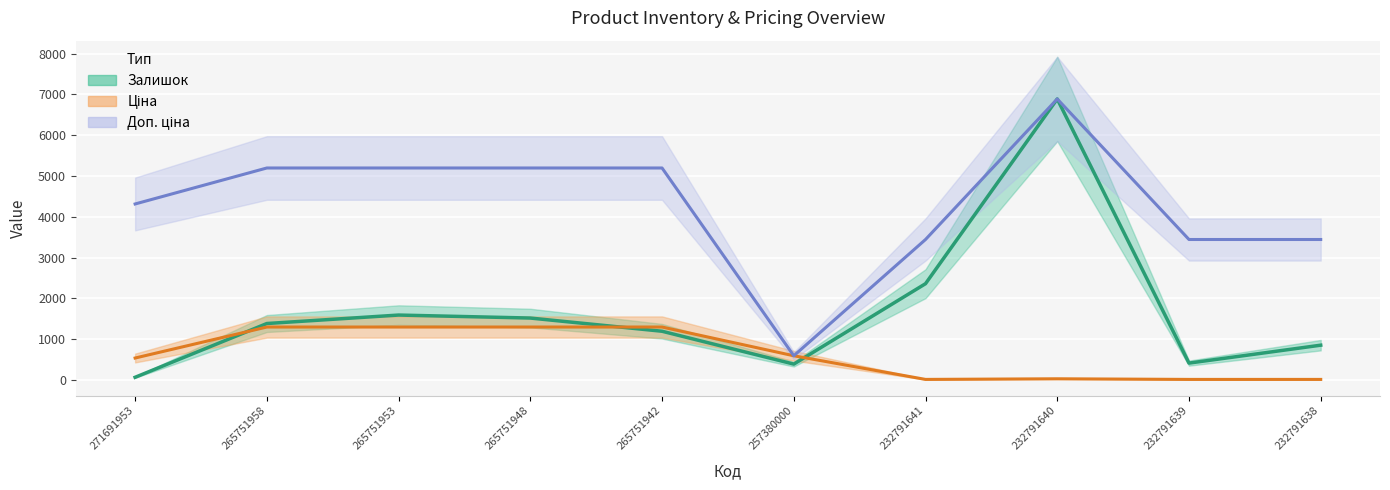

What is the value of the Ціна point at the 10th from the left?

15.3